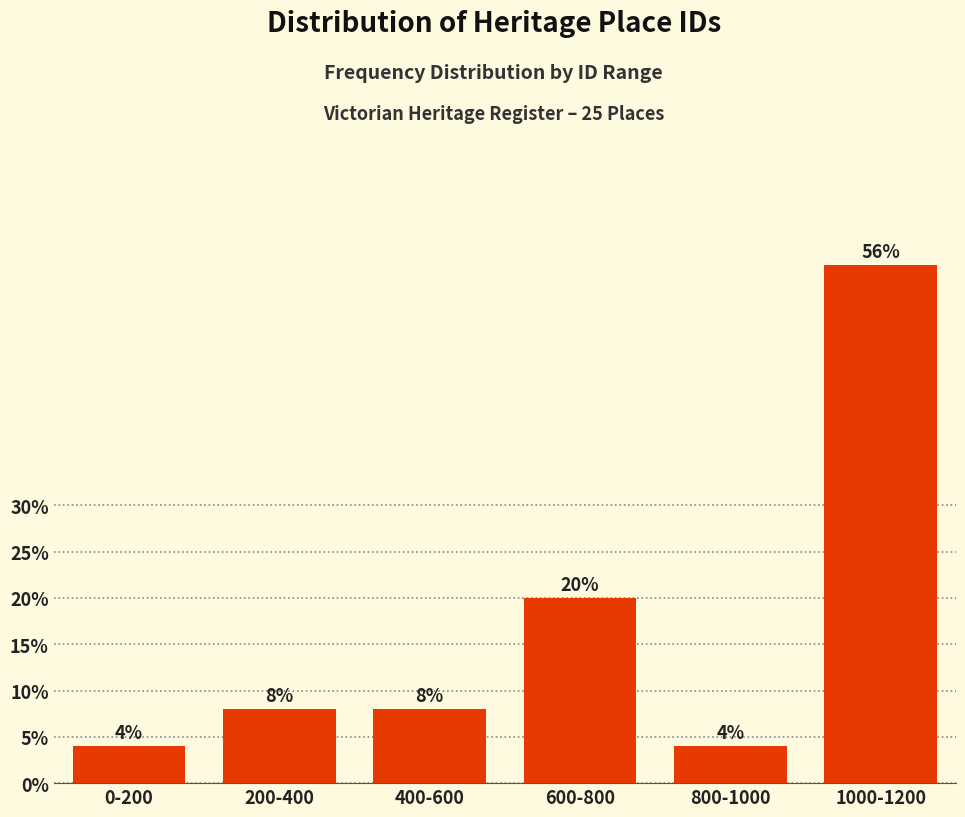

Reading right to left, what are all the values shown in this chart?

1000-1200=56.0	800-1000=4.0	600-800=20.0	400-600=8.0	200-400=8.0	0-200=4.0